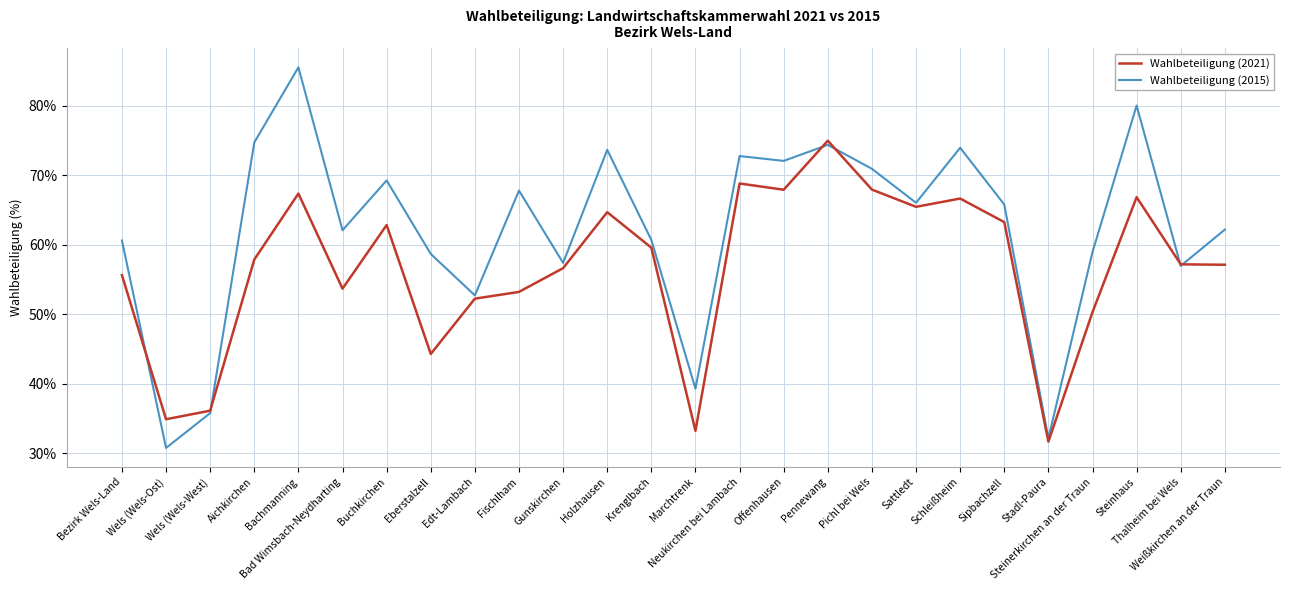

What is the smallest value displayed?

30.8